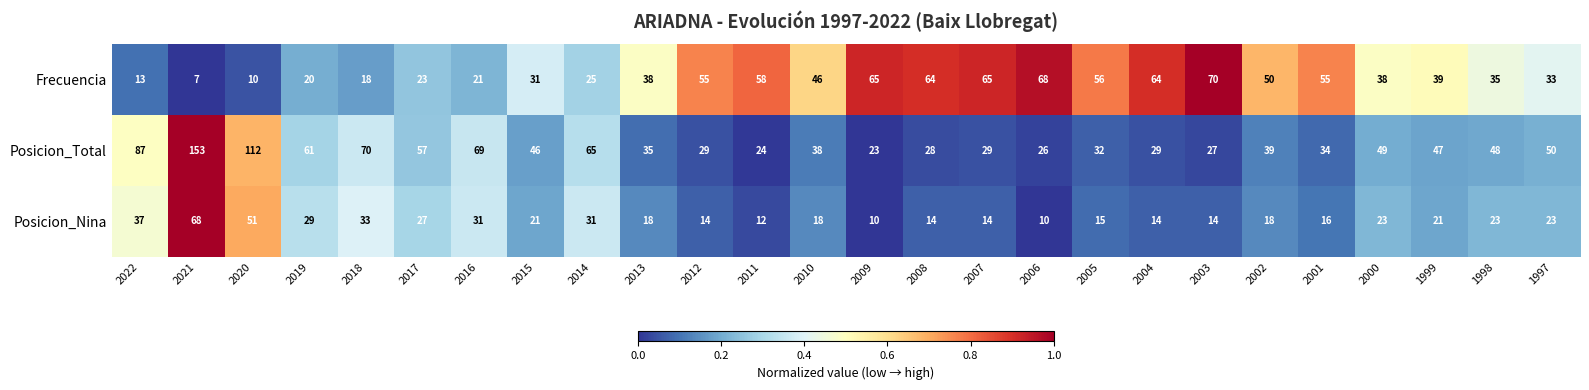

What is the difference between the highest and lowest values at 2000?

26